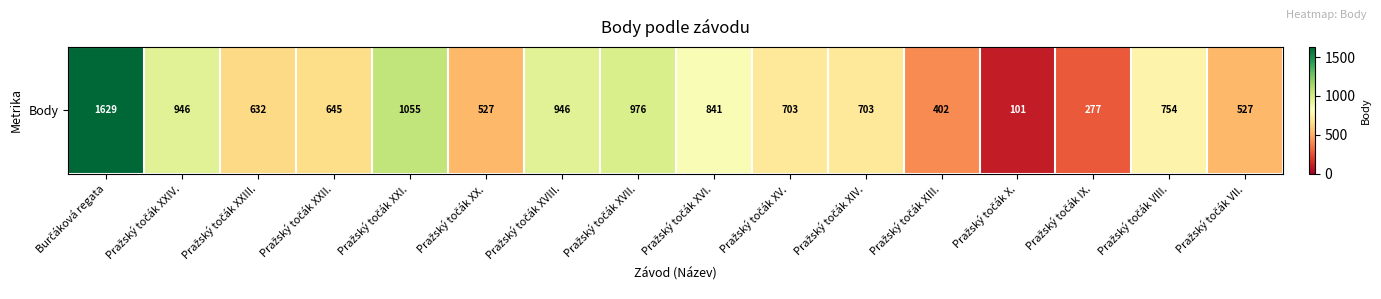

Which label corresponds to the largest value in the chart?

Burčáková regata